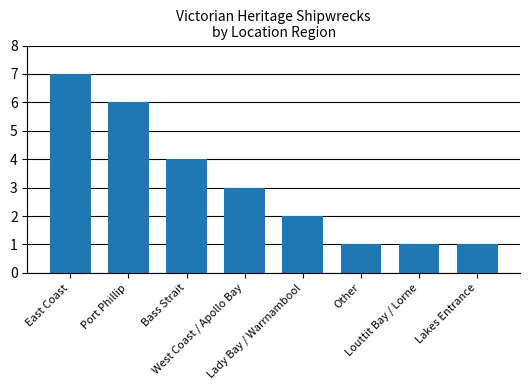

What is the label of the 7th bar from the right?

Port Phillip